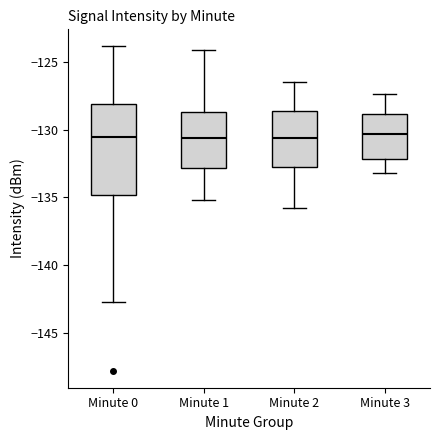

Reading left to right, transcribe this box plot: for each box, give where its median line is, the range the box spans, and where its two whiskers end, as read against the y-axis. The values are not printed on the chart, so give them approximately, as read against the axis.

Minute 0: median -130.5, box -135.0 to -128.0, whiskers -142.5 to -124.0
Minute 1: median -130.5, box -133.0 to -128.5, whiskers -135.0 to -124.0
Minute 2: median -130.5, box -132.5 to -128.5, whiskers -136.0 to -126.5
Minute 3: median -130.5, box -132.0 to -129.0, whiskers -133.0 to -127.5